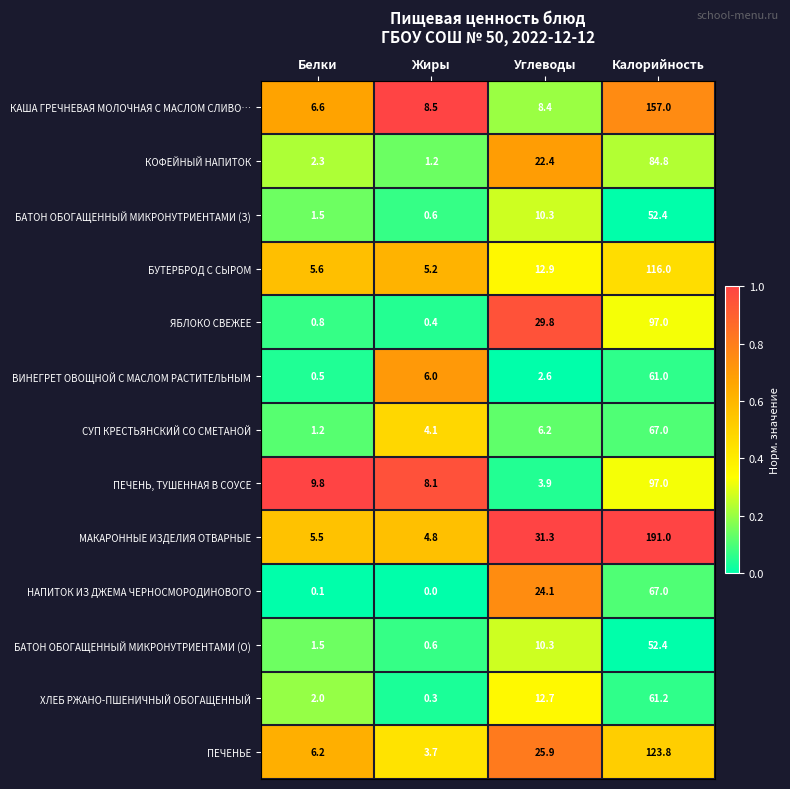

True or false: НАПИТОК ИЗ ДЖЕМА ЧЕРНОСМОРОДИНОВОГО has a value of 26.0 at Жиры.

False